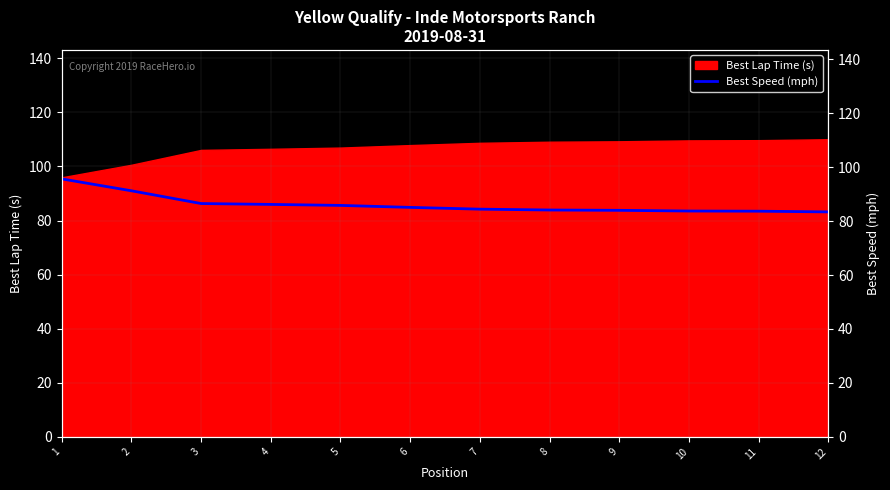

Reading left to right, transcribe all the data shown in this chart.

1=95.6	2=91.2	3=86.5	4=86.2	5=85.8	6=85.1	7=84.4	8=84.1	9=84.0	10=83.7	11=83.7	12=83.4